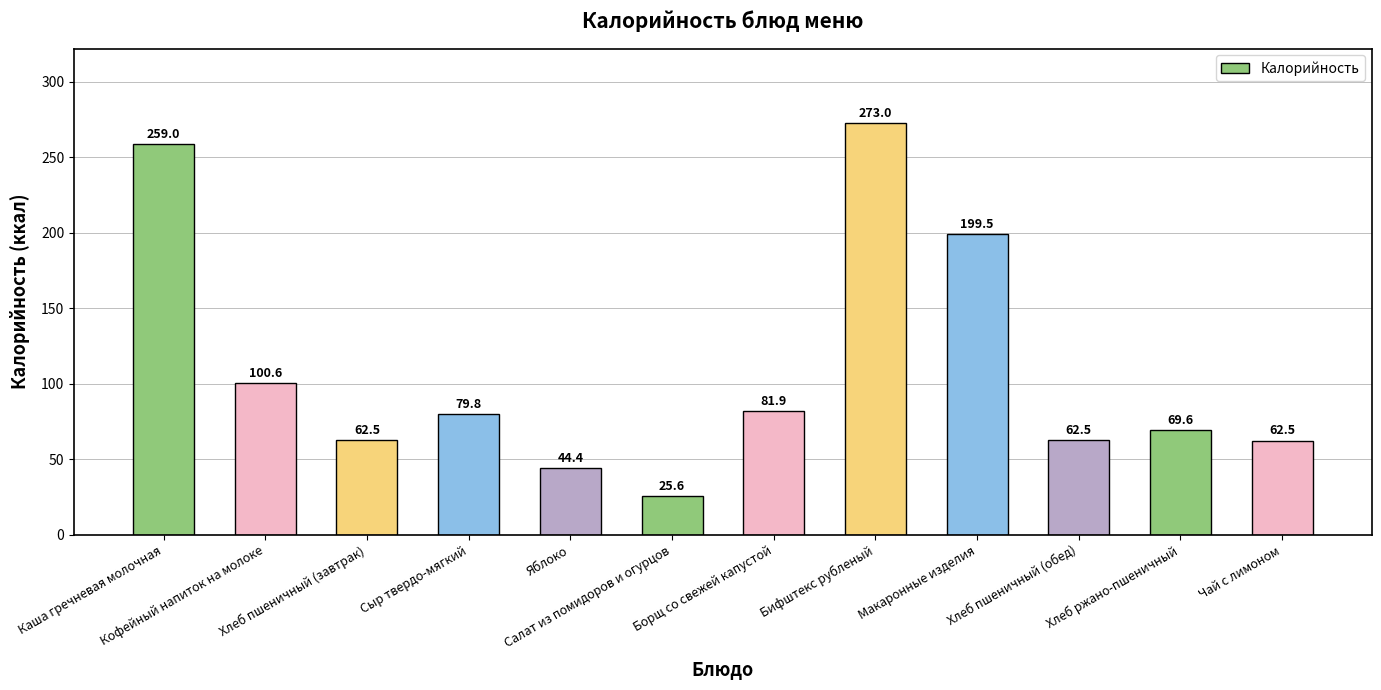

True or false: the data shows 69.6 at Хлеб ржано-пшеничный.

True